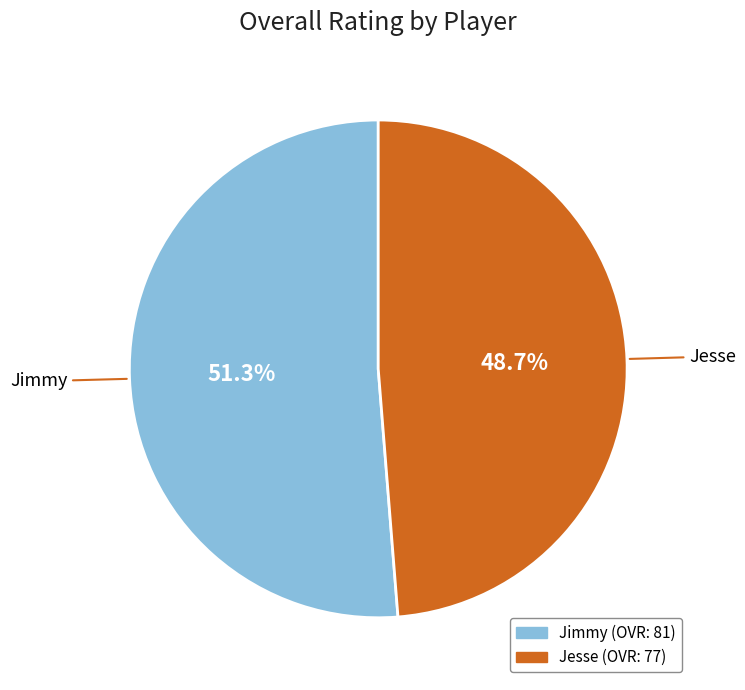

Between Jimmy and Jesse, which is larger?

Jimmy